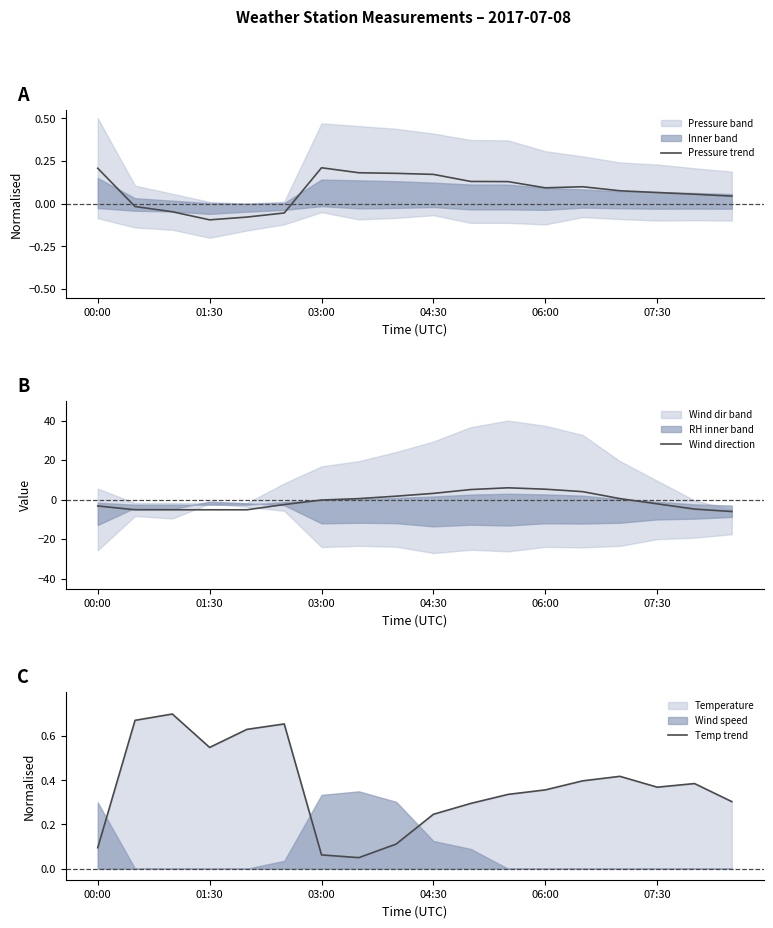

True or false: Pressure trend has a value of 0.3 at 03:00.

False